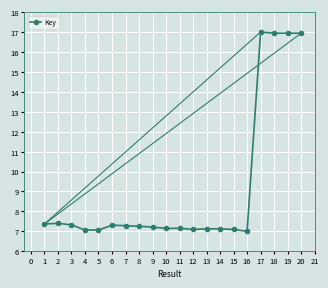

What is the ratio of the value at 6 to the value at 8?

1.0